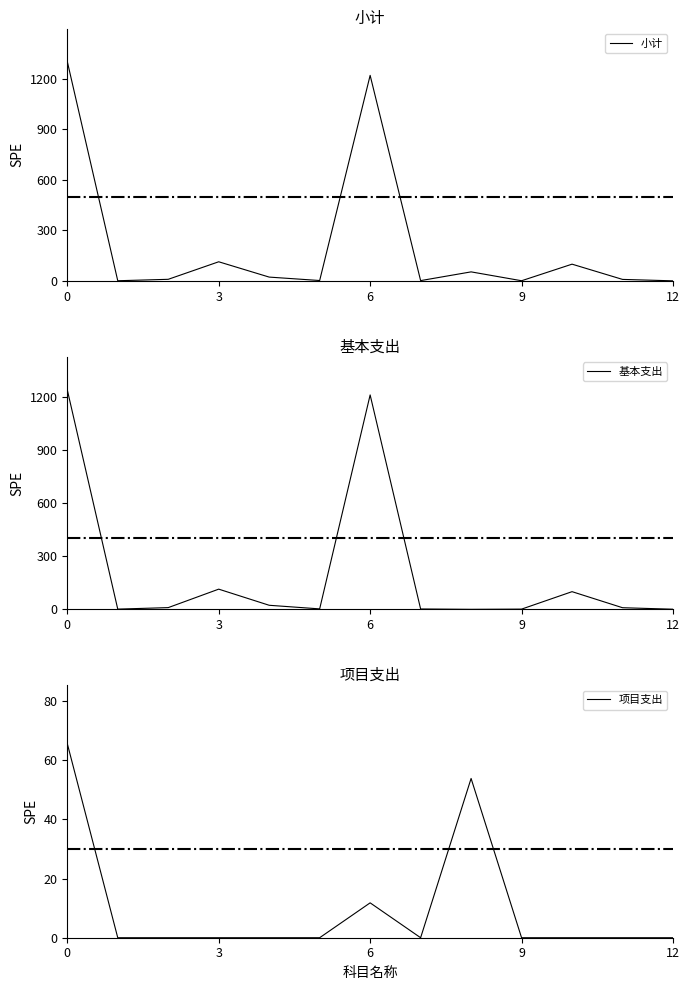

Rank the series by their maximum value, from highest to lowest.

小计, 基本支出, 项目支出